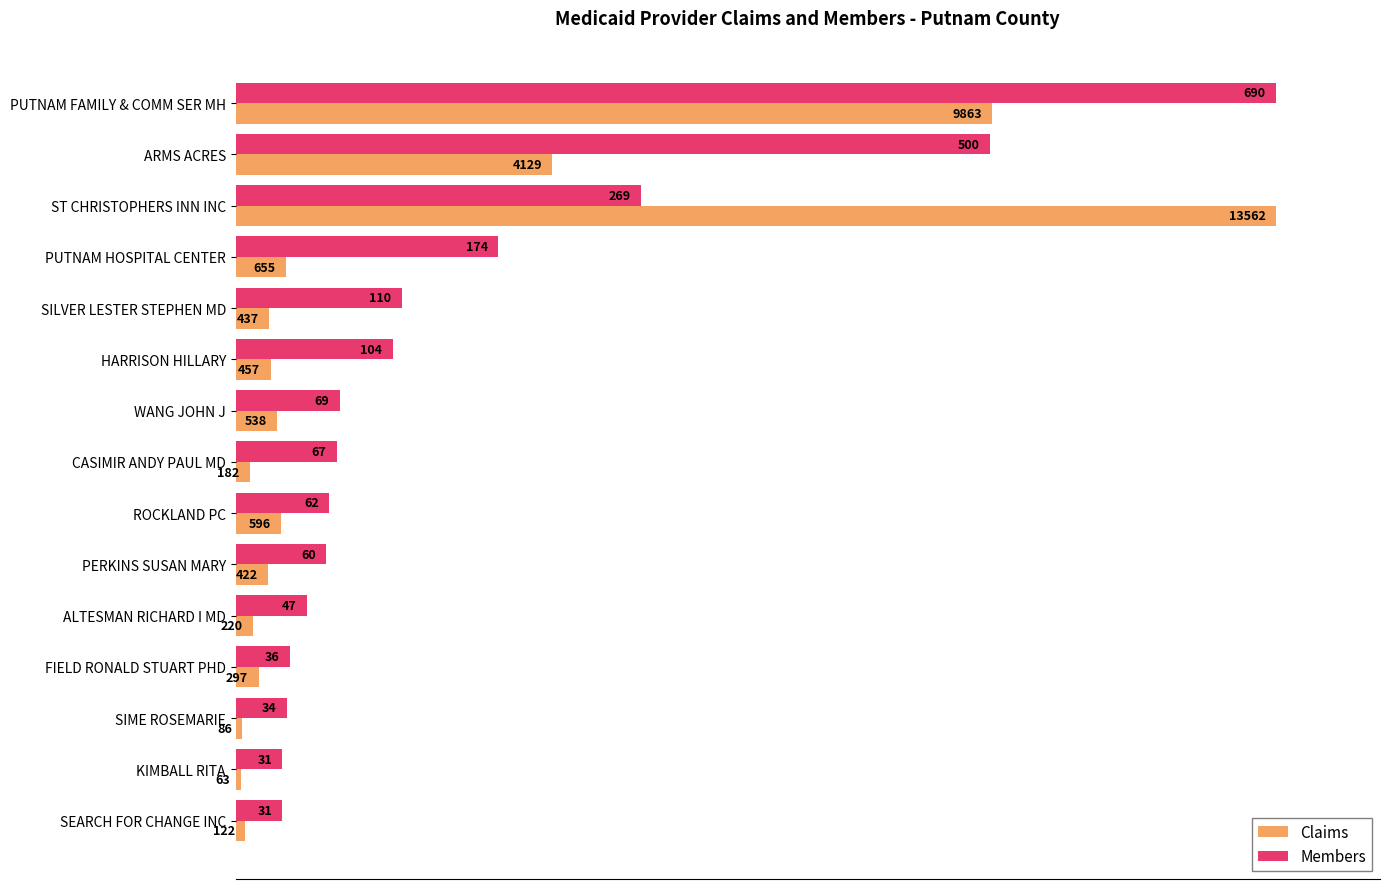

What are all the series names shown in the legend?

Claims, Members